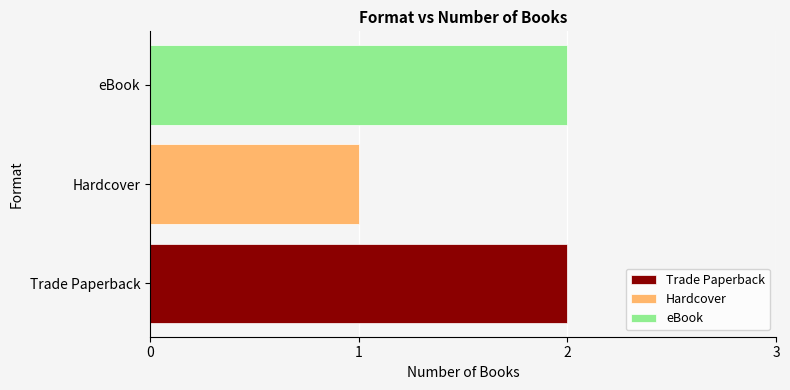

Rank the categories by Trade Paperback value from highest to lowest.

Hardcover